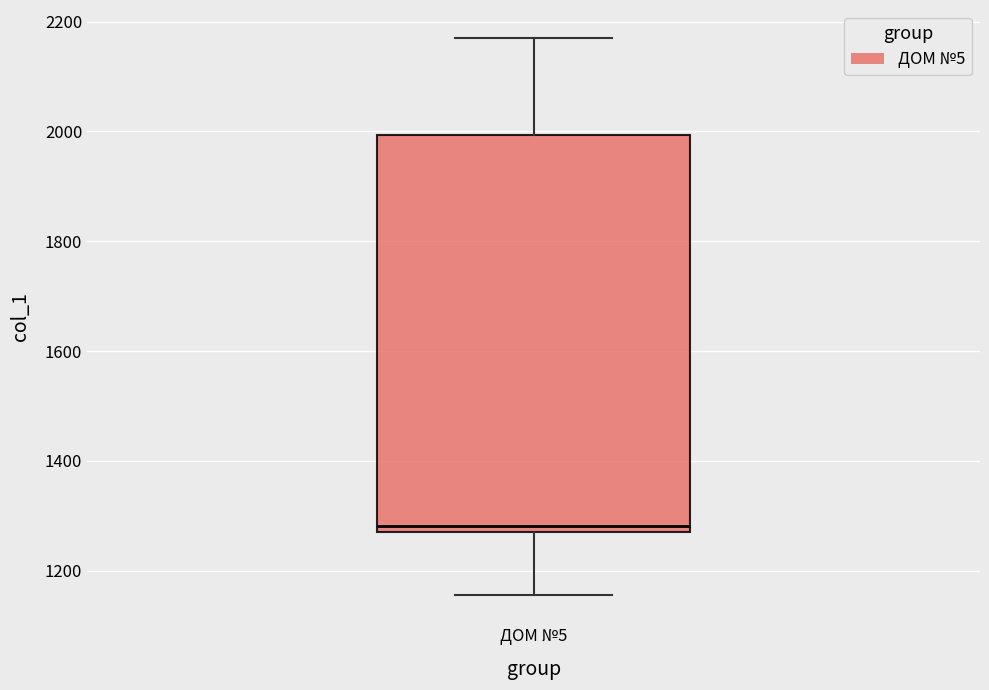

Where is the upper edge of the box for ДОМ №5 on the y-axis? The values are not printed on the chart, so give them approximately, as read against the axis.

2000